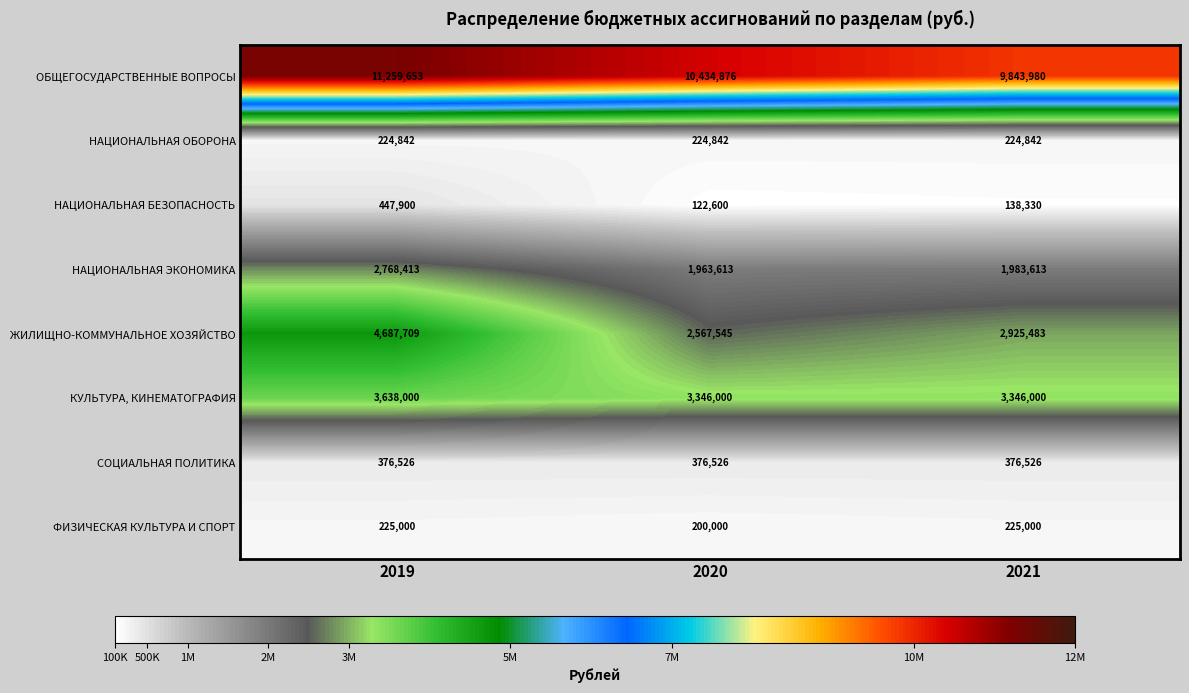

Rank the series at 2021 from lowest to highest value.

НАЦИОНАЛЬНАЯ БЕЗОПАСНОСТЬ, НАЦИОНАЛЬНАЯ ОБОРОНА, ФИЗИЧЕСКАЯ КУЛЬТУРА И СПОРТ, СОЦИАЛЬНАЯ ПОЛИТИКА, НАЦИОНАЛЬНАЯ ЭКОНОМИКА, ЖИЛИЩНО-КОММУНАЛЬНОЕ ХОЗЯЙСТВО, КУЛЬТУРА, КИНЕМАТОГРАФИЯ, ОБЩЕГОСУДАРСТВЕННЫЕ ВОПРОСЫ